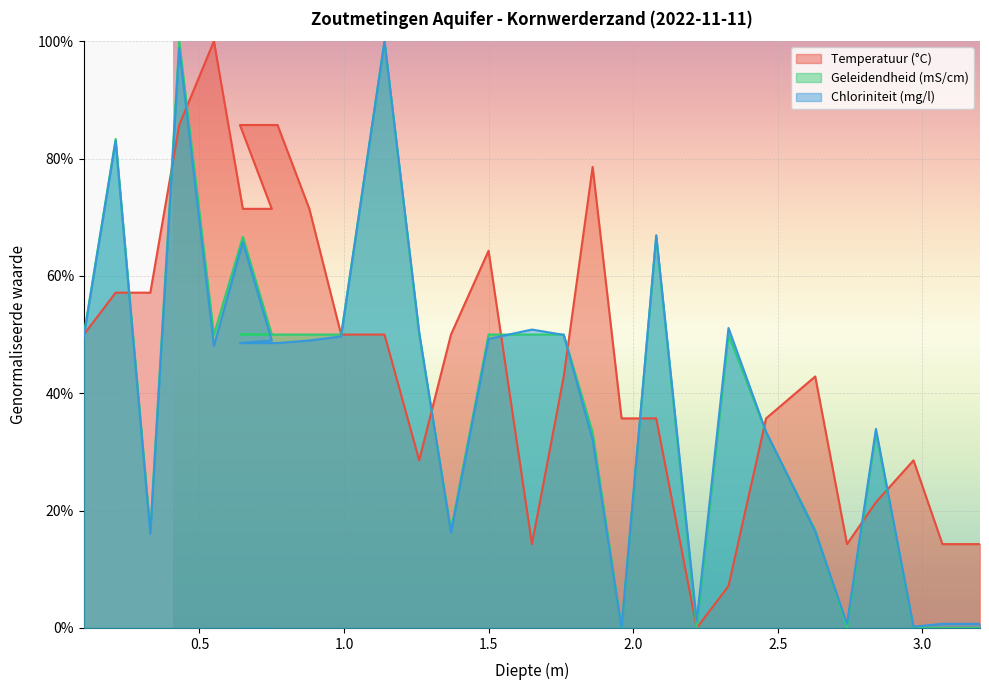

At how many categories does at least one series exceed 0?

29